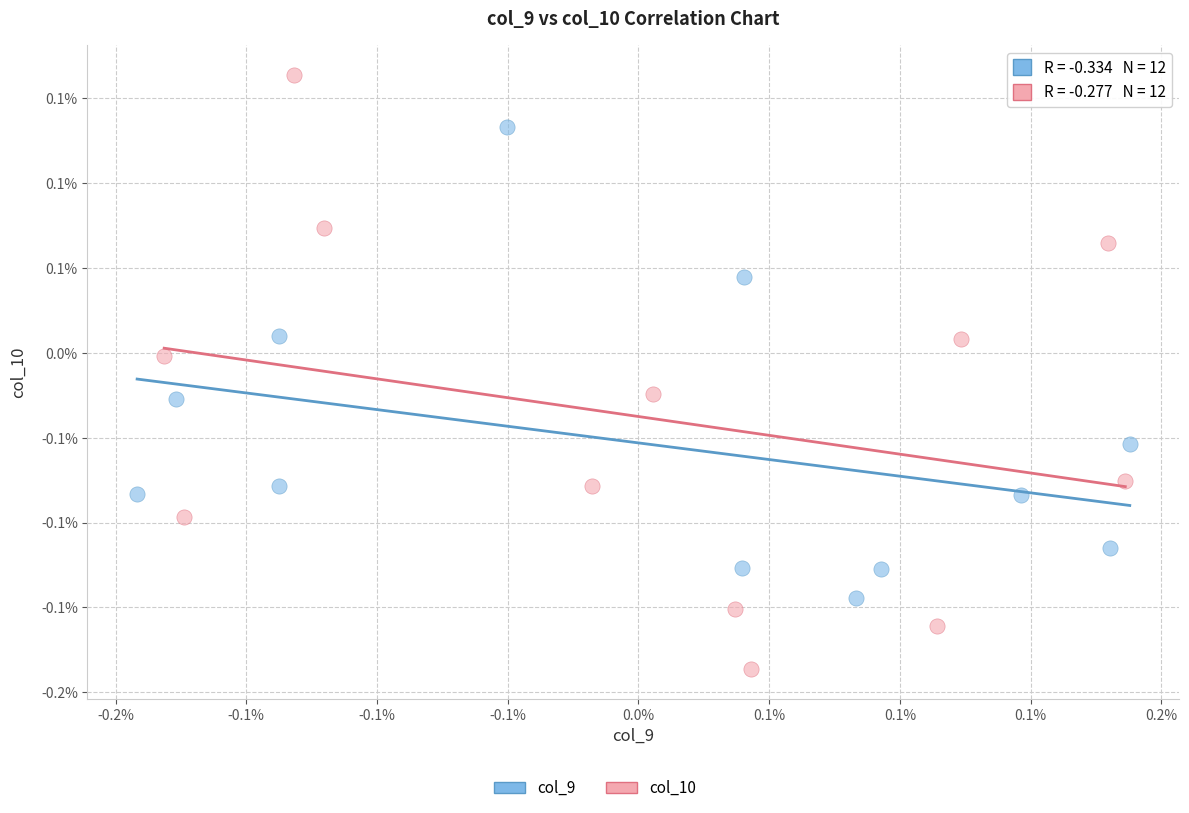

Which series contains the highest Y value?

col_10